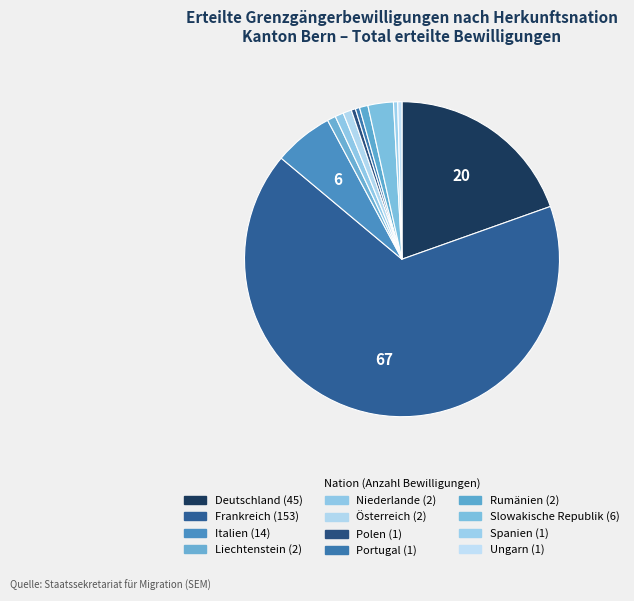

To the nearest percent, what portion does Deutschland represent?

20%